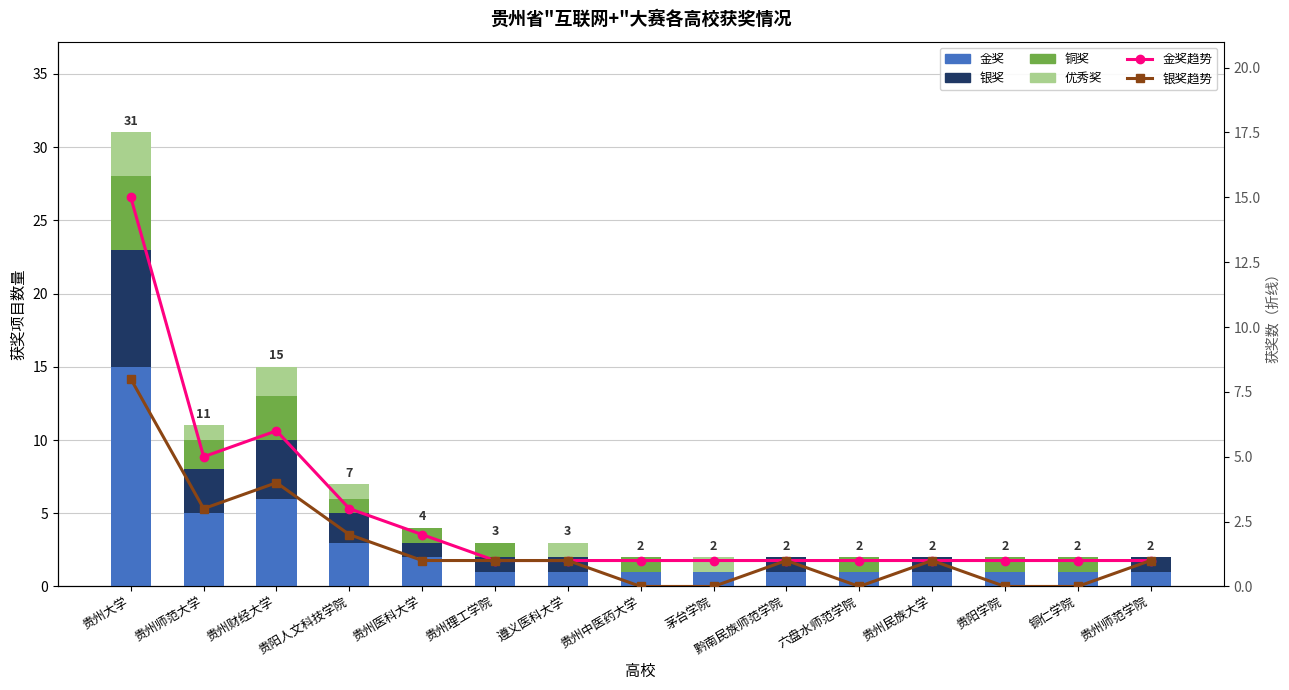

Reading right to left, transcribe all the data shown in this chart.

金奖: 贵州师范学院=1	铜仁学院=1	贵阳学院=1	贵州民族大学=1	六盘水师范学院=1	黔南民族师范学院=1	茅台学院=1	贵州中医药大学=1	遵义医科大学=1	贵州理工学院=1	贵州医科大学=2	贵阳人文科技学院=3	贵州财经大学=6	贵州师范大学=5	贵州大学=15
银奖: 贵州师范学院=1	铜仁学院=0	贵阳学院=0	贵州民族大学=1	六盘水师范学院=0	黔南民族师范学院=1	茅台学院=0	贵州中医药大学=0	遵义医科大学=1	贵州理工学院=1	贵州医科大学=1	贵阳人文科技学院=2	贵州财经大学=4	贵州师范大学=3	贵州大学=8
铜奖: 贵州师范学院=0	铜仁学院=1	贵阳学院=1	贵州民族大学=0	六盘水师范学院=1	黔南民族师范学院=0	茅台学院=0	贵州中医药大学=1	遵义医科大学=0	贵州理工学院=1	贵州医科大学=1	贵阳人文科技学院=1	贵州财经大学=3	贵州师范大学=2	贵州大学=5
优秀奖: 贵州师范学院=0	铜仁学院=0	贵阳学院=0	贵州民族大学=0	六盘水师范学院=0	黔南民族师范学院=0	茅台学院=1	贵州中医药大学=0	遵义医科大学=1	贵州理工学院=0	贵州医科大学=0	贵阳人文科技学院=1	贵州财经大学=2	贵州师范大学=1	贵州大学=3
金奖趋势: 贵州师范学院=1	铜仁学院=1	贵阳学院=1	贵州民族大学=1	六盘水师范学院=1	黔南民族师范学院=1	茅台学院=1	贵州中医药大学=1	遵义医科大学=1	贵州理工学院=1	贵州医科大学=2	贵阳人文科技学院=3	贵州财经大学=6	贵州师范大学=5	贵州大学=15
银奖趋势: 贵州师范学院=1	铜仁学院=0	贵阳学院=0	贵州民族大学=1	六盘水师范学院=0	黔南民族师范学院=1	茅台学院=0	贵州中医药大学=0	遵义医科大学=1	贵州理工学院=1	贵州医科大学=1	贵阳人文科技学院=2	贵州财经大学=4	贵州师范大学=3	贵州大学=8